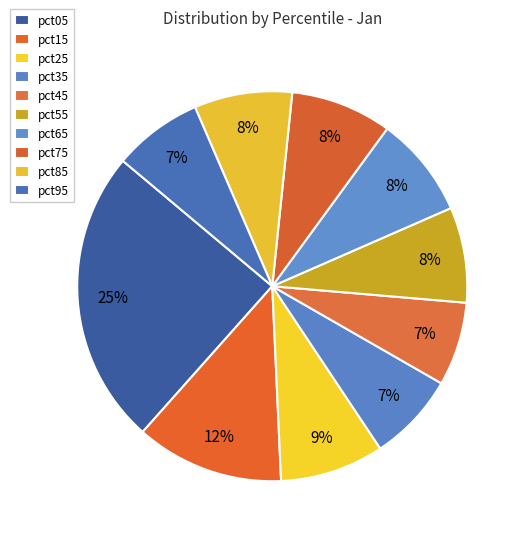

How many segments does this pie chart have?

10